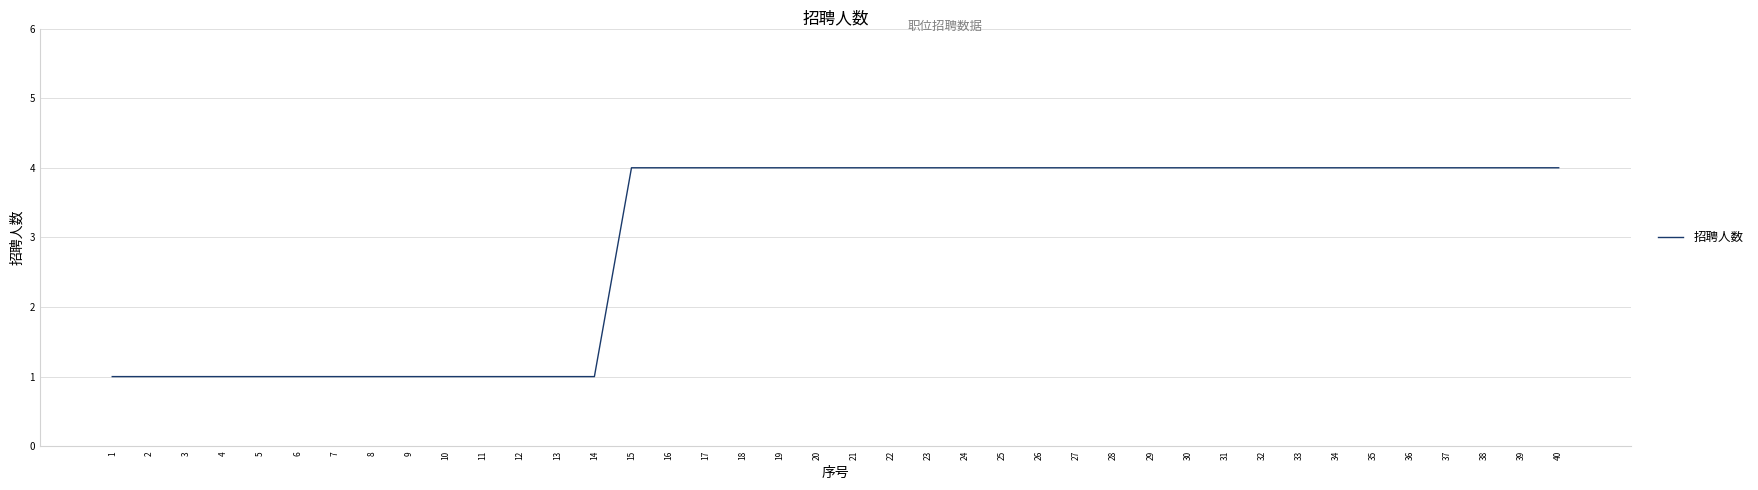

What is the difference between the maximum and minimum values?

3